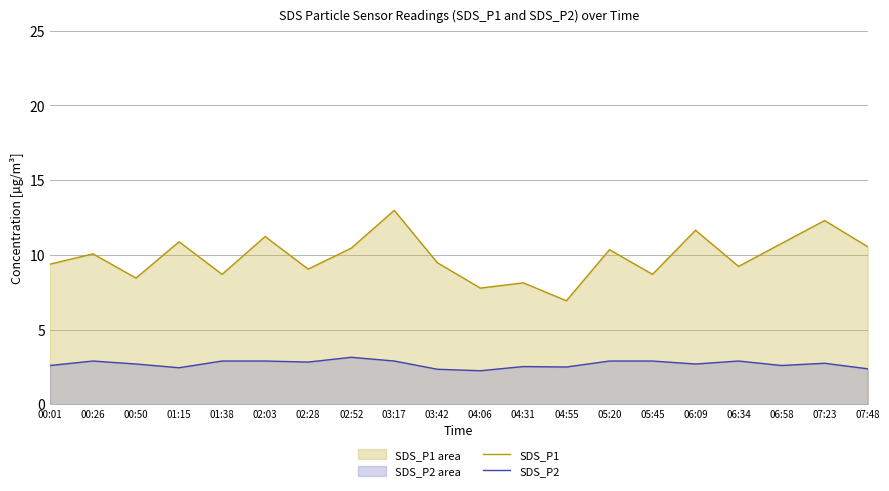

True or false: SDS_P2 has more than 2 points higher than both neighbors.

True